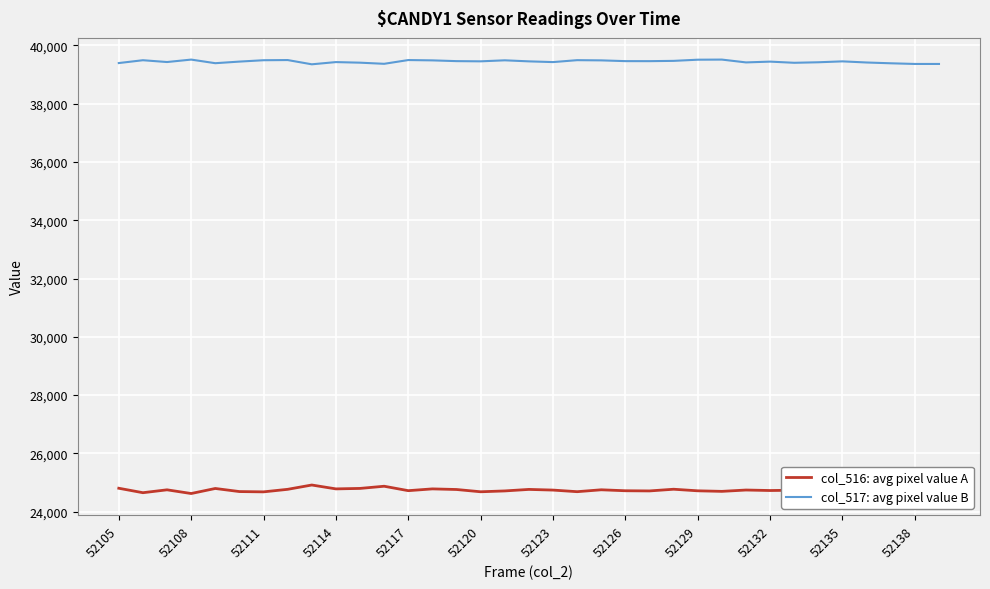

Does the chart have visible grid lines?

Yes